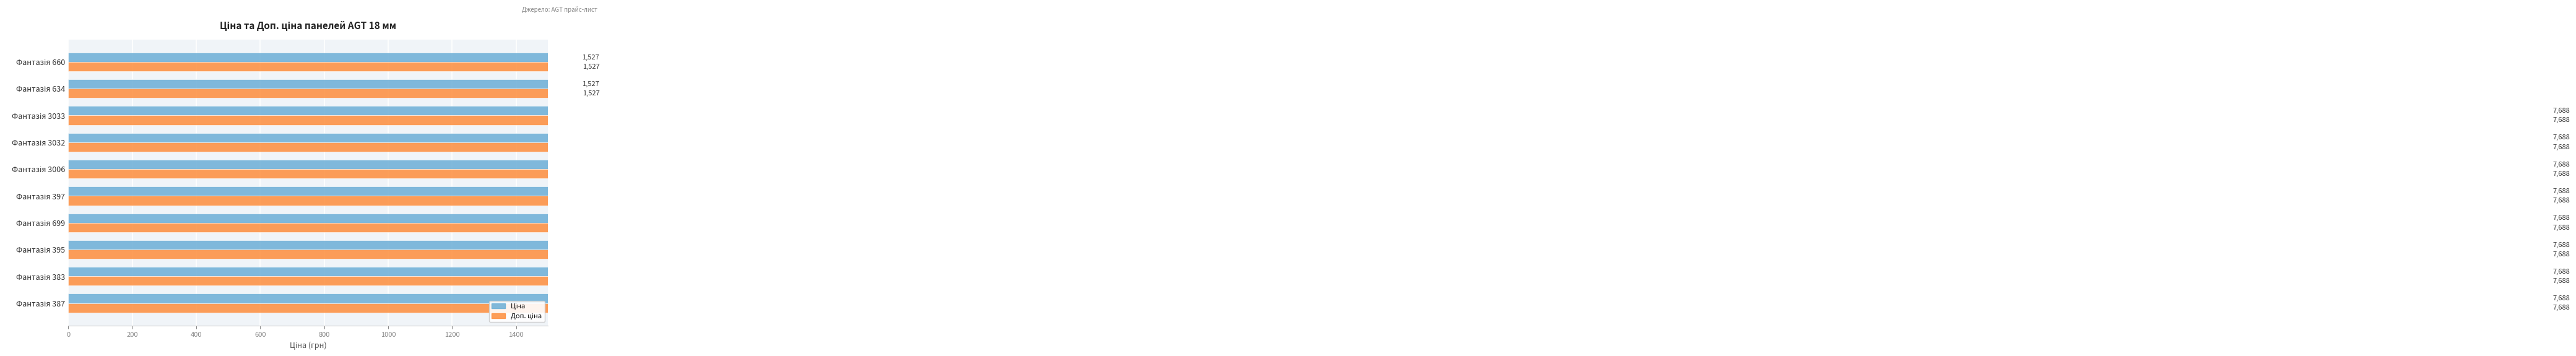

Rank the series at Фантазія 397 from lowest to highest value.

Ціна, Доп. ціна